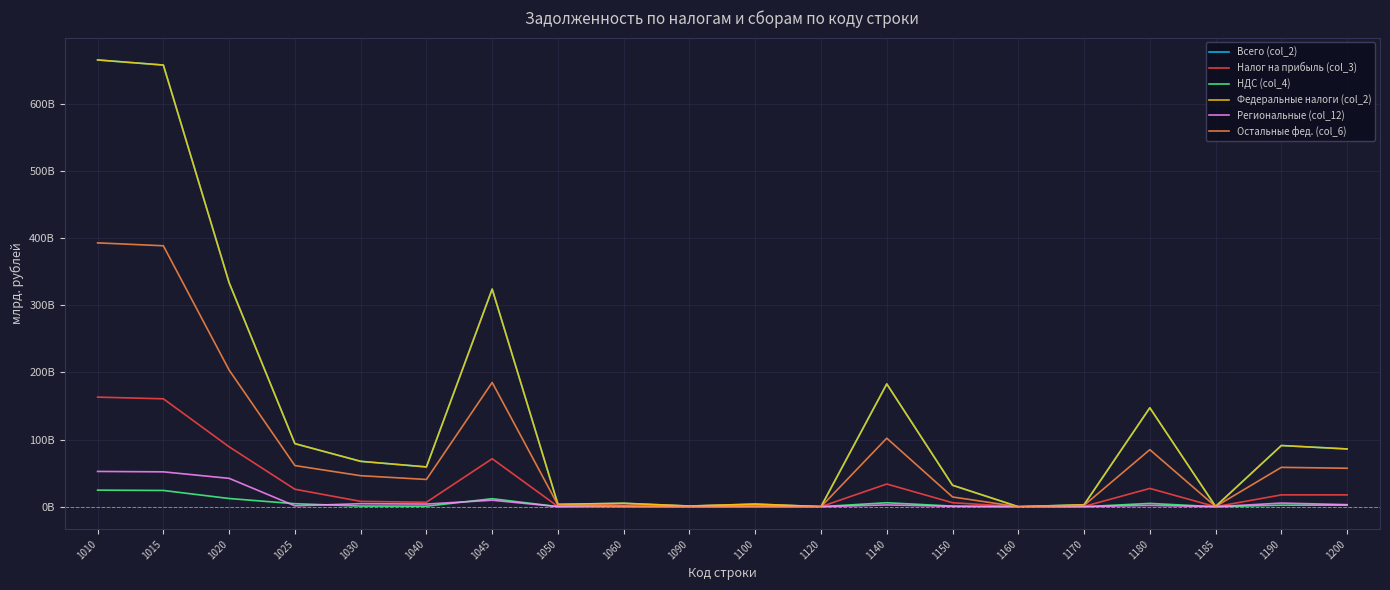

At which category does the chart reach its peak across all series?

1010